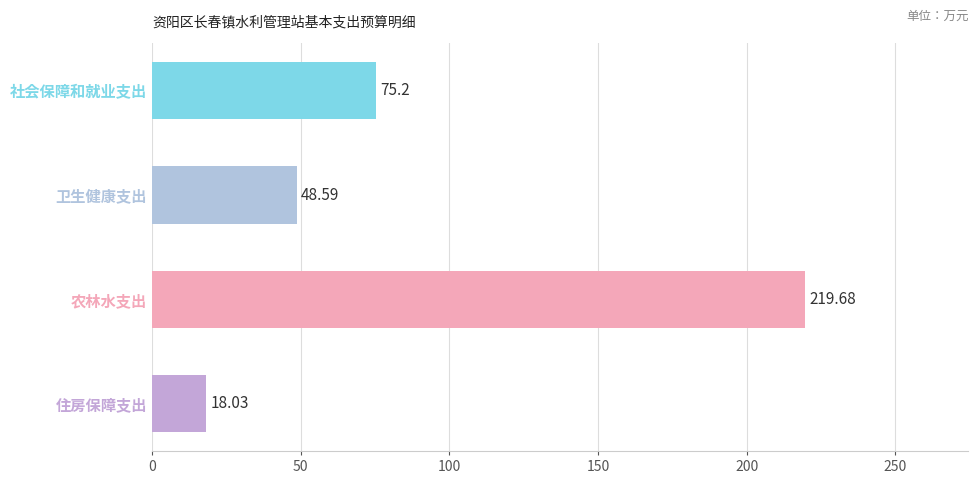

What is the sum of all values?

361.5